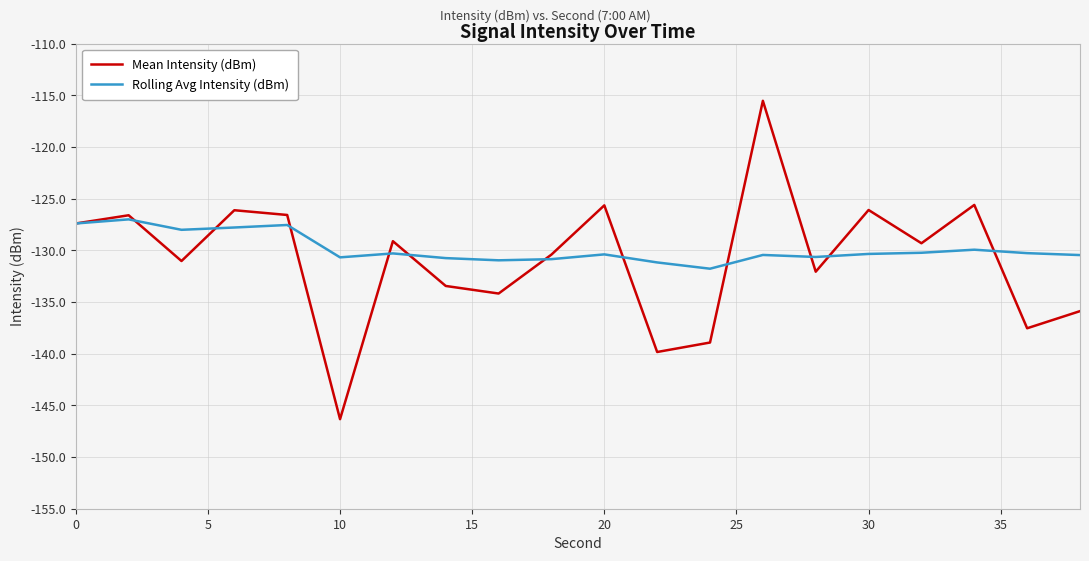

Rank the series by their maximum value, from highest to lowest.

Mean Intensity (dBm), Rolling Avg Intensity (dBm)